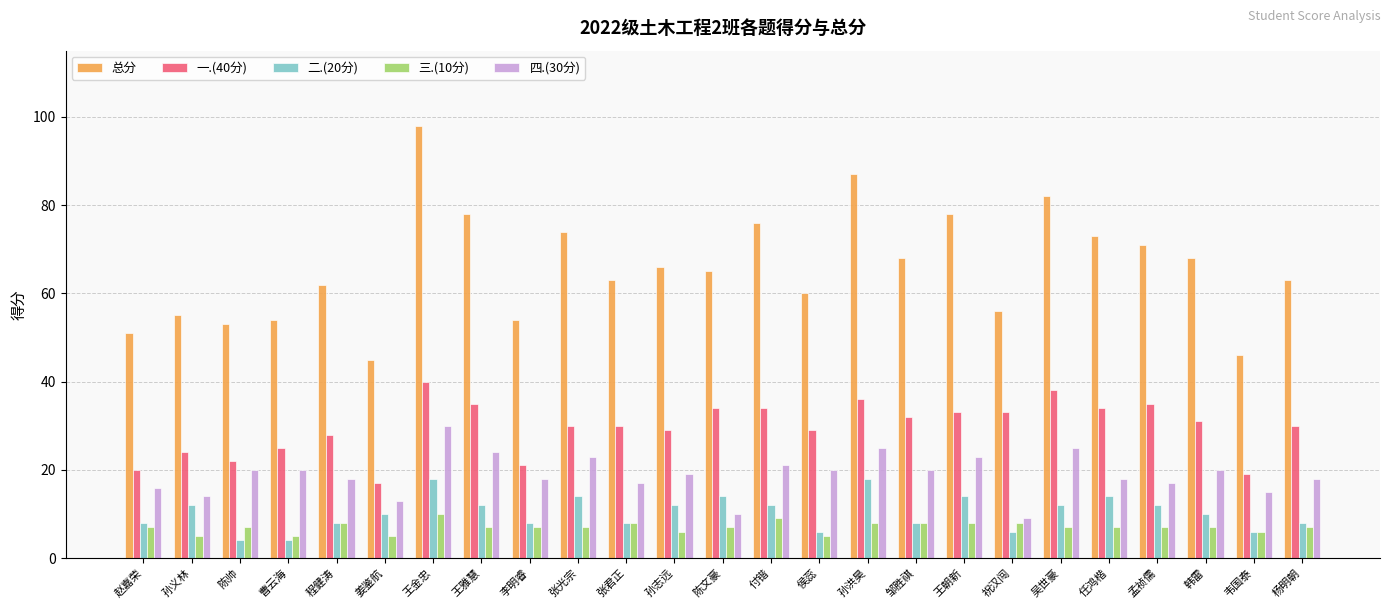

At which label does 一.(40分) reach its peak?

王金忠